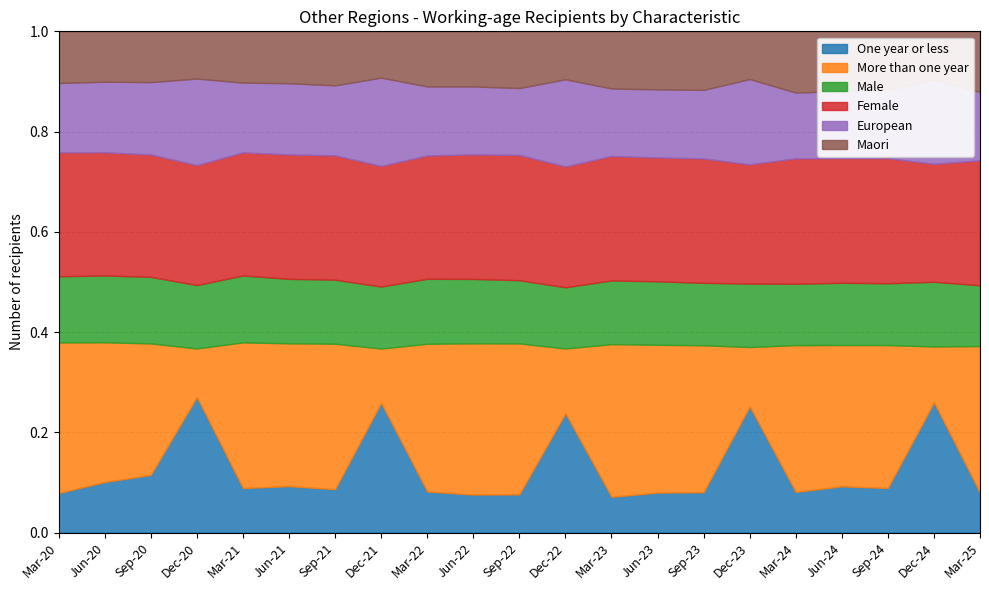

What is the total value across all series at Jun-23?

1.0